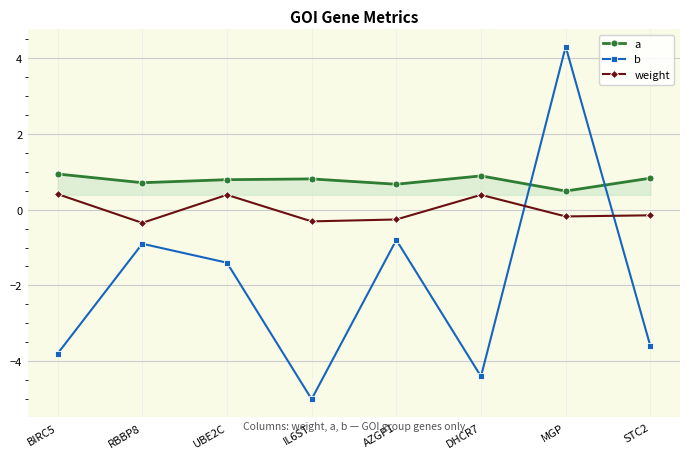

The value of b at UBE2C is -0.8. True or false?

False